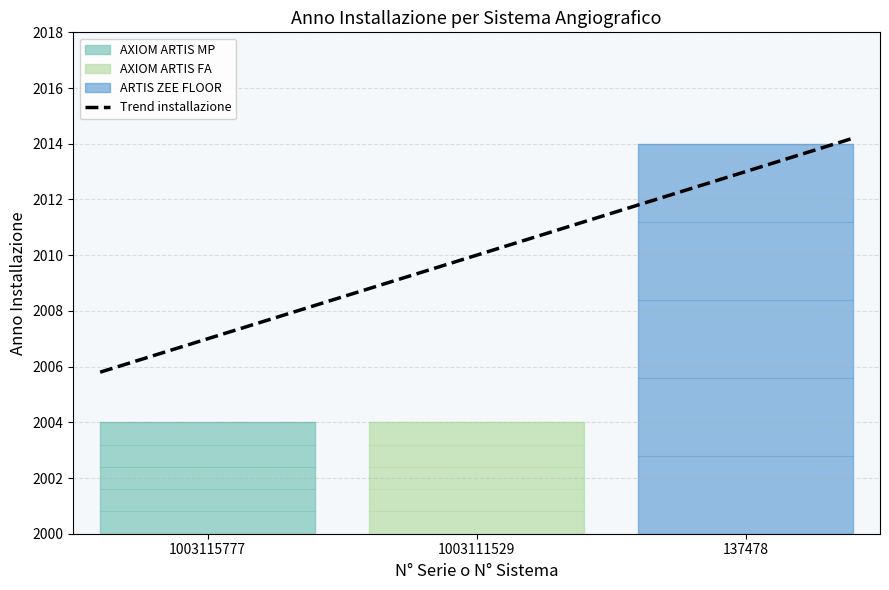

How many values are between 2004 and 2014?

3